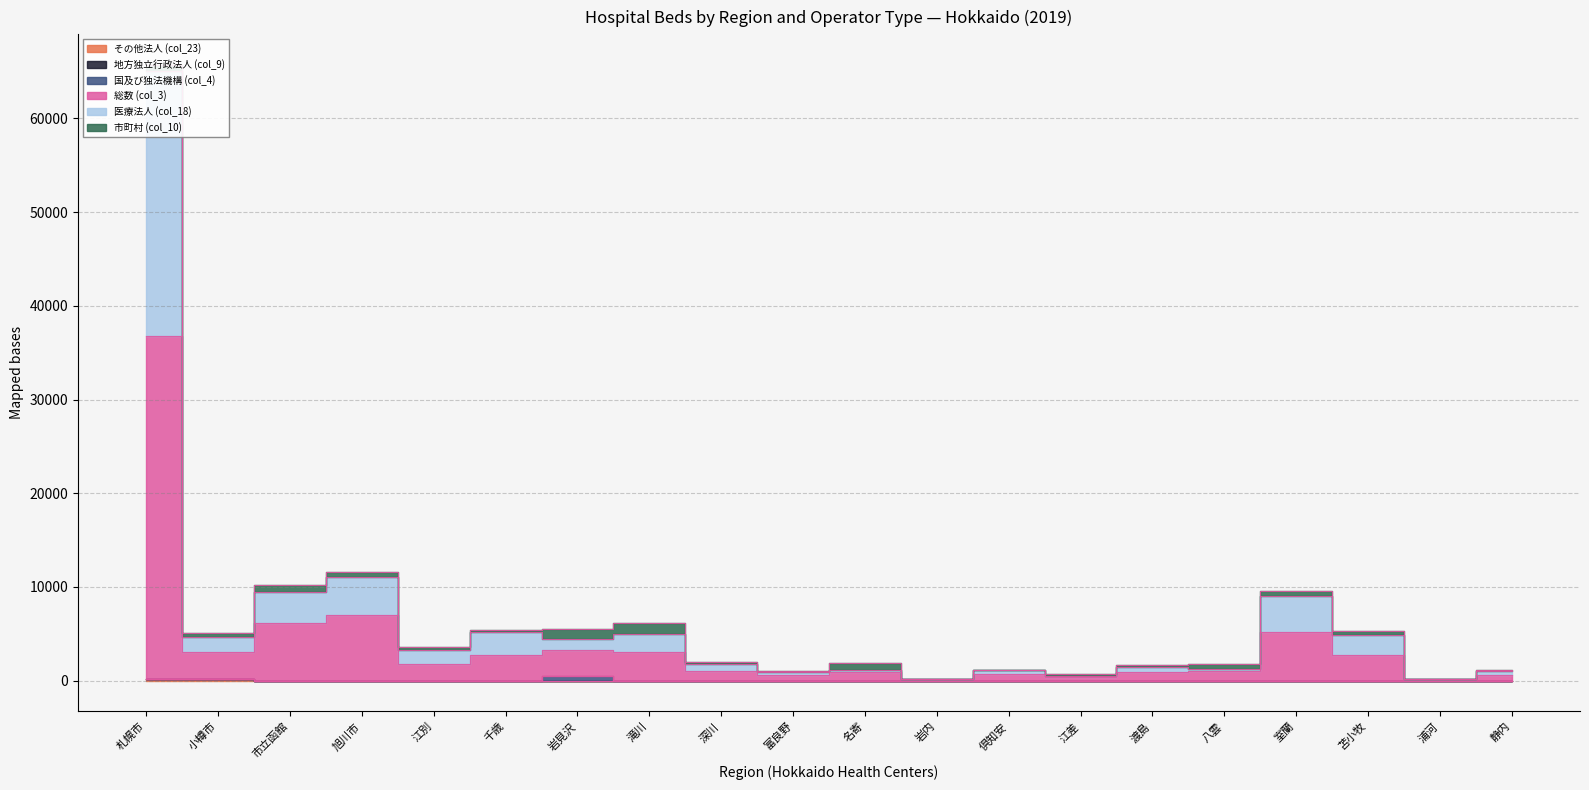

Rank the series at 千歳 from lowest to highest value.

その他法人 (col_23), 総数 (col_3), 医療法人 (col_18)